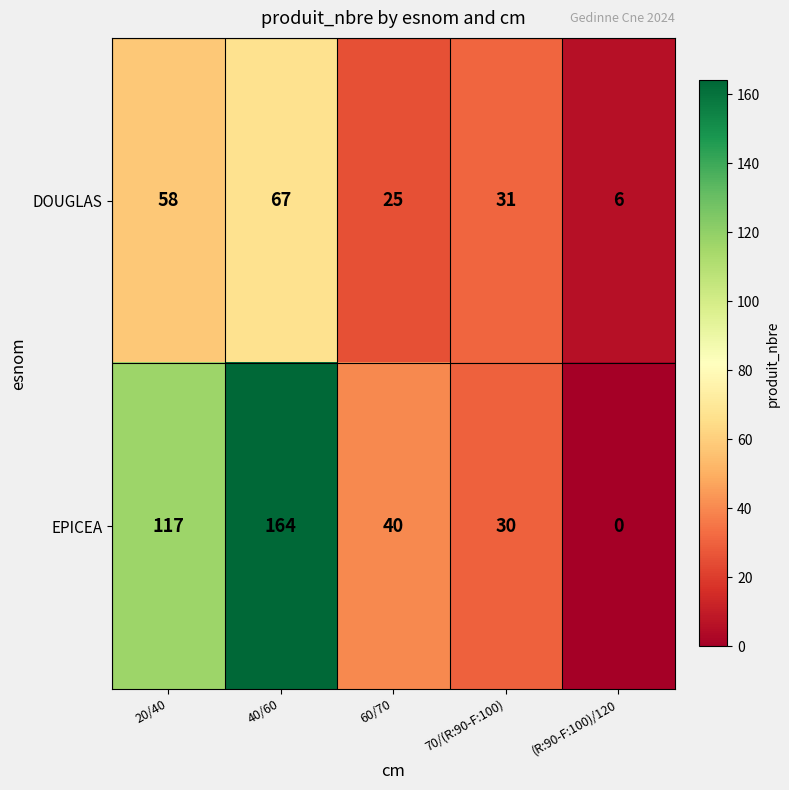

At which category is the sum across all series the highest?

40/60